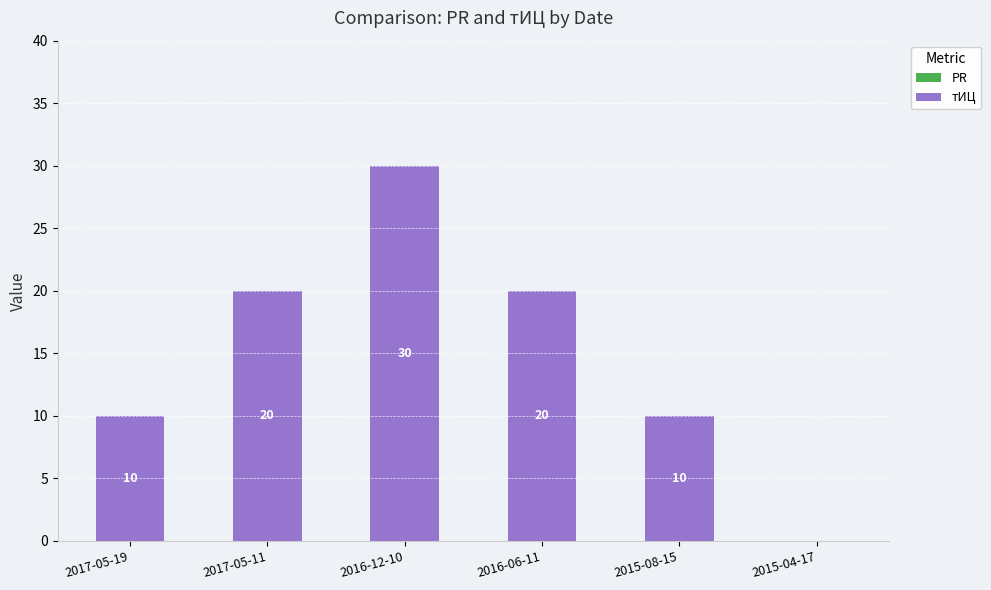

Reading left to right, transcribe all the data shown in this chart.

2017-05-19=10	2017-05-11=20	2016-12-10=30	2016-06-11=20	2015-08-15=10	2015-04-17=0